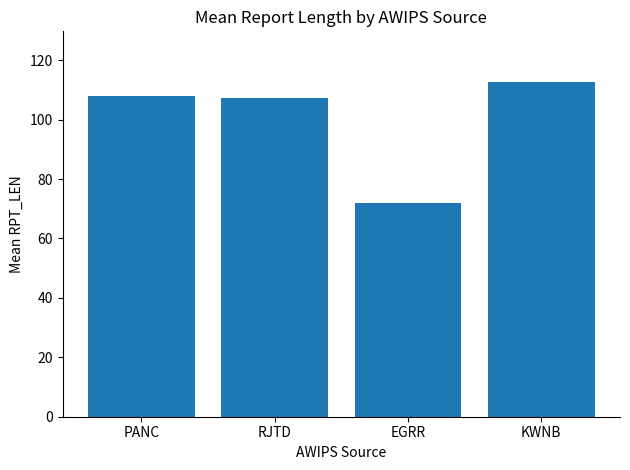

What is the change in value from RJTD to EGRR?

-35.2